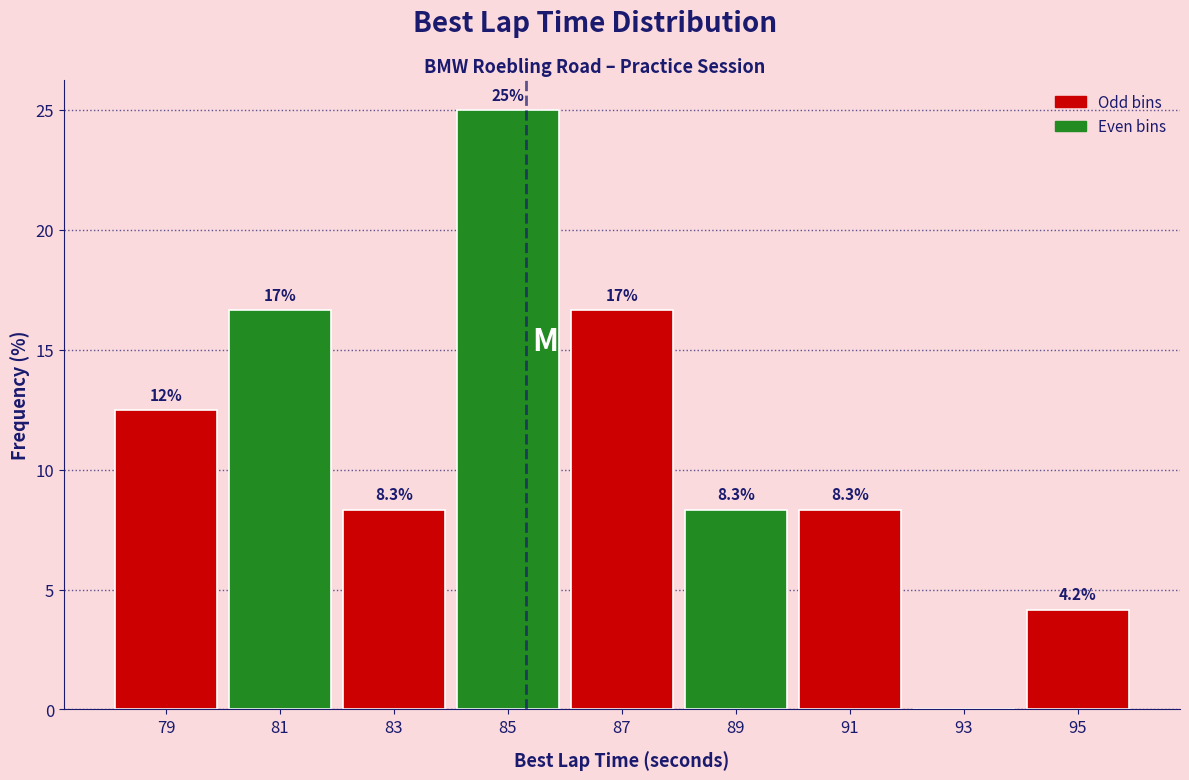

Over which range of the x-axis is the bar tallest?

84 to 86